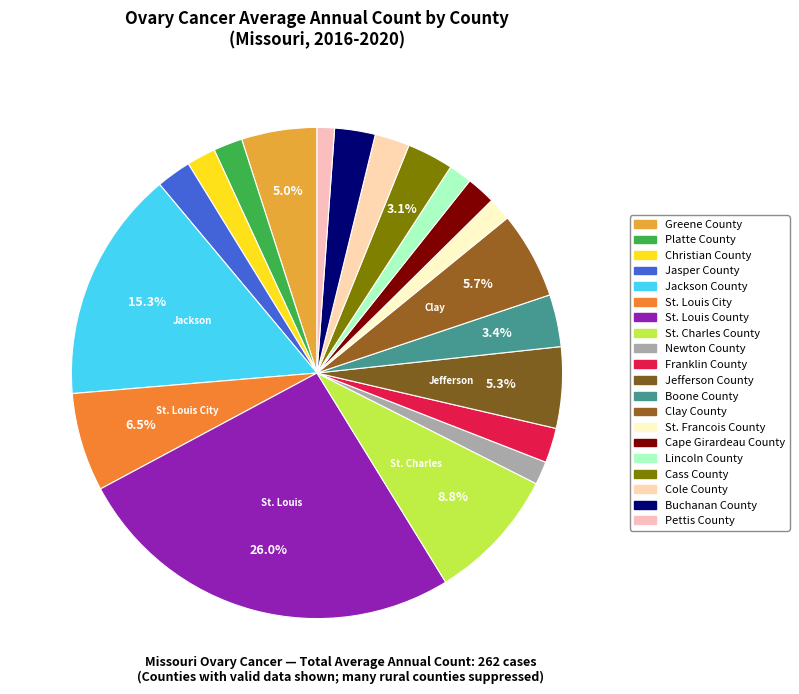

What is the change in value from St. Louis City to Cole County?

-11